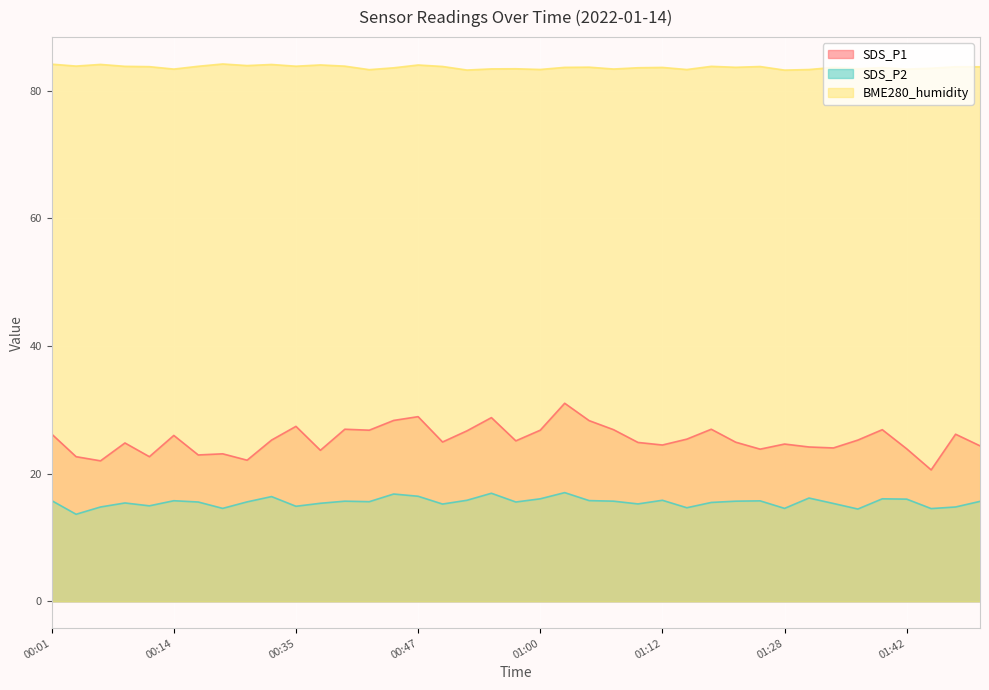

The value of BME280_humidity at 00:17 is 83.8. True or false?

True